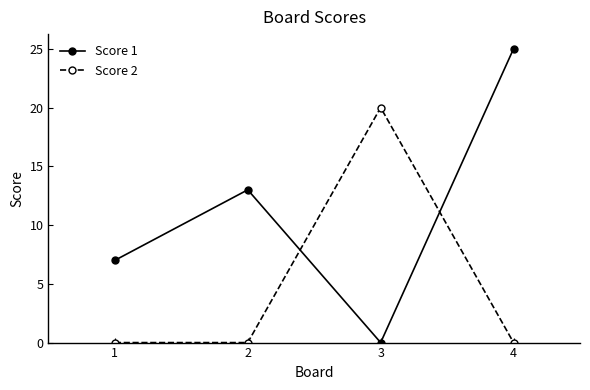

Count the number of categories in the chart.

4